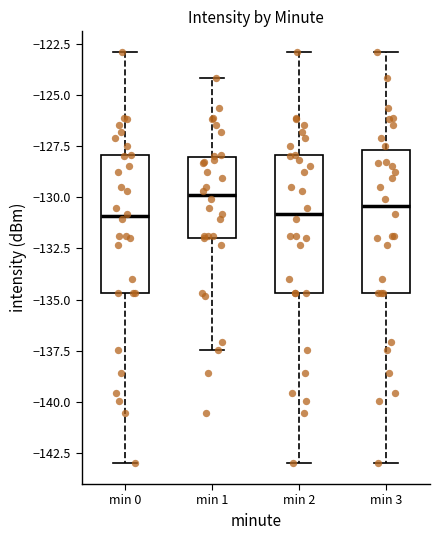

Where is the upper edge of the box for min 3 on the y-axis? The values are not printed on the chart, so give them approximately, as read against the axis.

-127.5